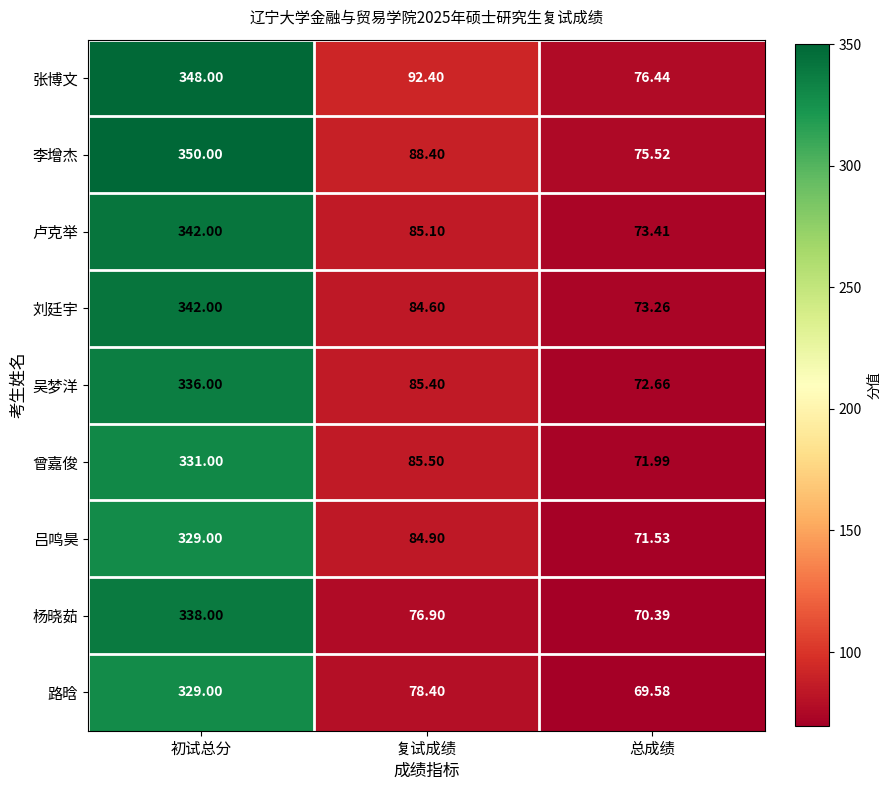

What is the total value across all series at 初试总分?

3045.0